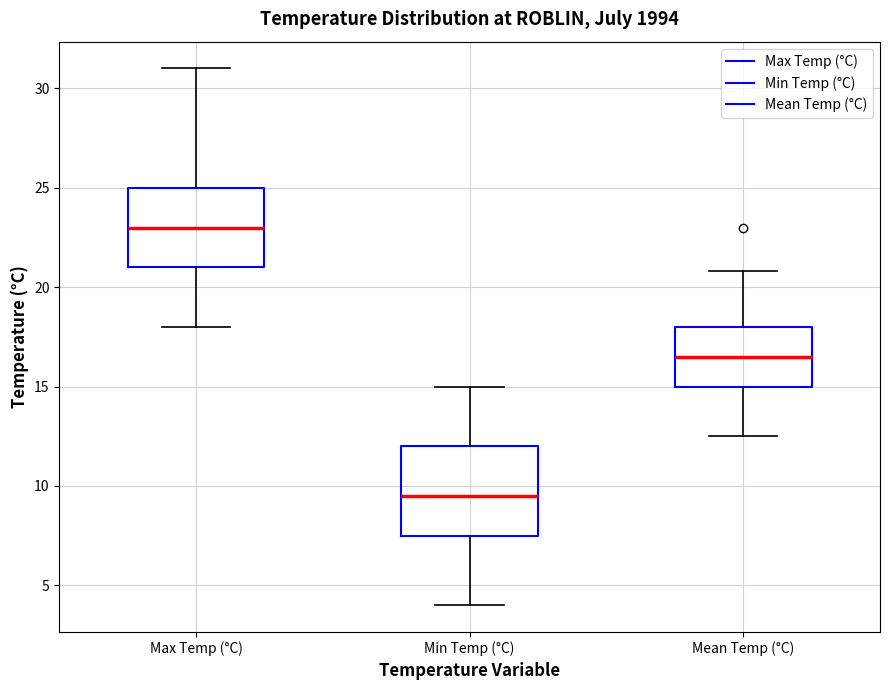

Comparing the boxes themselves (not the whiskers), which one is the tallest?

Min Temp (°C)